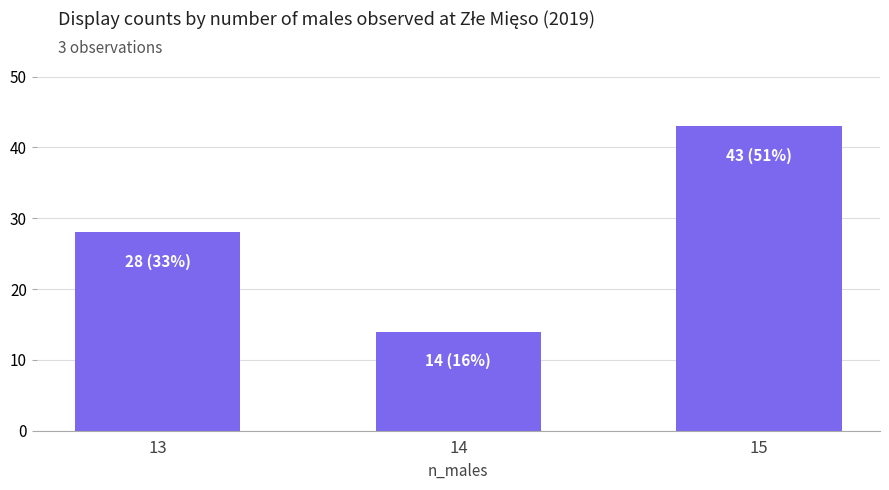

List the labels in order of value, smallest first.

14, 13, 15